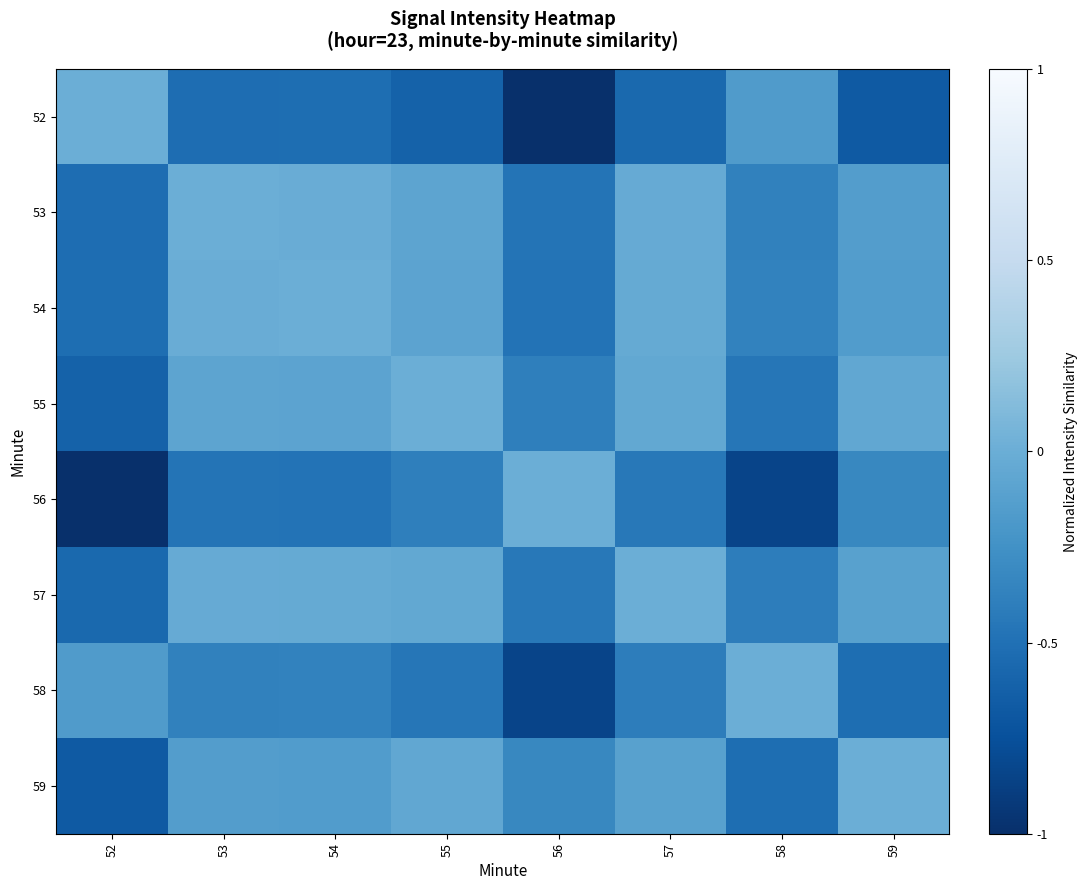

Reading left to right, extract all data points from this chart.

52: 52=-0.0	53=-0.5	54=-0.5	55=-0.6	56=-1.0	57=-0.6	58=-0.2	59=-0.7
53: 52=-0.5	53=-0.0	54=-0.0	55=-0.1	56=-0.5	57=-0.0	58=-0.4	59=-0.1
54: 52=-0.5	53=-0.0	54=-0.0	55=-0.1	56=-0.5	57=-0.0	58=-0.4	59=-0.2
55: 52=-0.6	53=-0.1	54=-0.1	55=-0.0	56=-0.4	57=-0.1	58=-0.5	59=-0.1
56: 52=-1.0	53=-0.5	54=-0.5	55=-0.4	56=-0.0	57=-0.4	58=-0.8	59=-0.3
57: 52=-0.6	53=-0.0	54=-0.0	55=-0.1	56=-0.4	57=-0.0	58=-0.4	59=-0.1
58: 52=-0.2	53=-0.4	54=-0.4	55=-0.5	56=-0.8	57=-0.4	58=-0.0	59=-0.5
59: 52=-0.7	53=-0.1	54=-0.2	55=-0.1	56=-0.3	57=-0.1	58=-0.5	59=-0.0